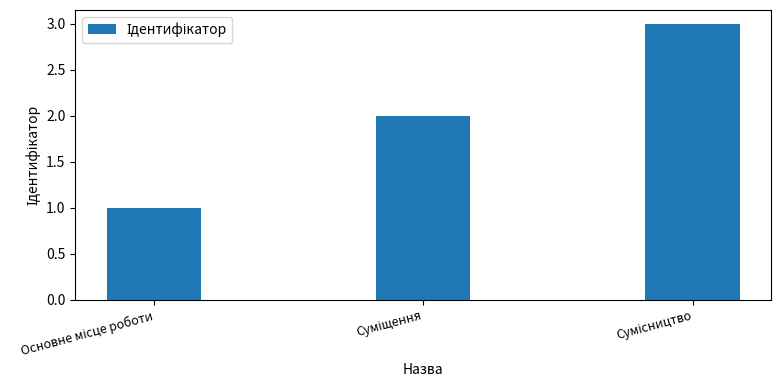

What is the sum of all values?

6